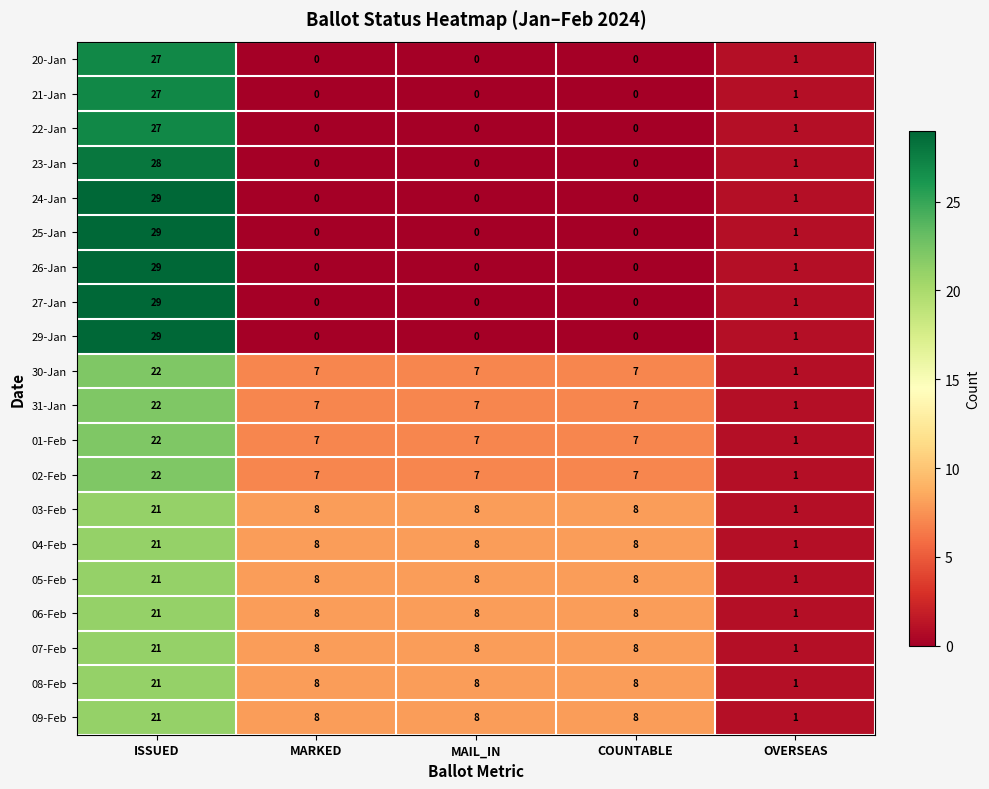

Is the value of 01-Feb at MAIL_IN greater than the value of 25-Jan at ISSUED?

No